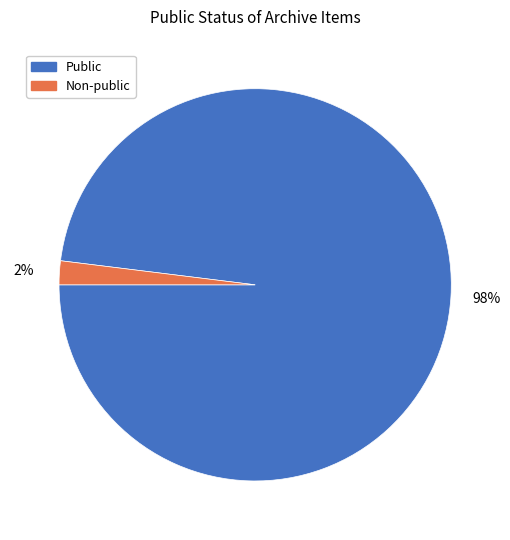

Is there a majority slice in this chart?

Yes